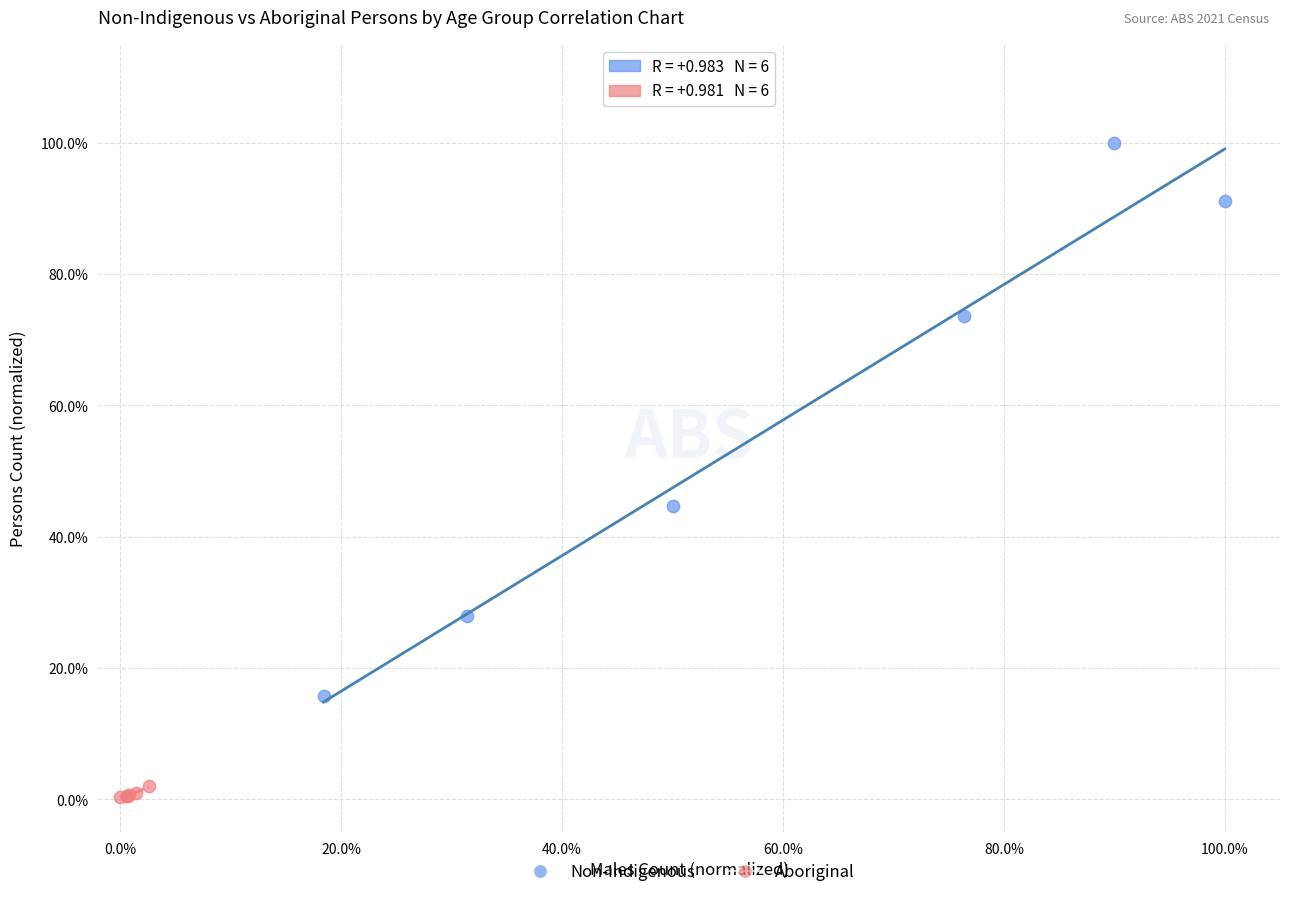

Which series has the largest Y range (max minus min)?

Non-Indigenous